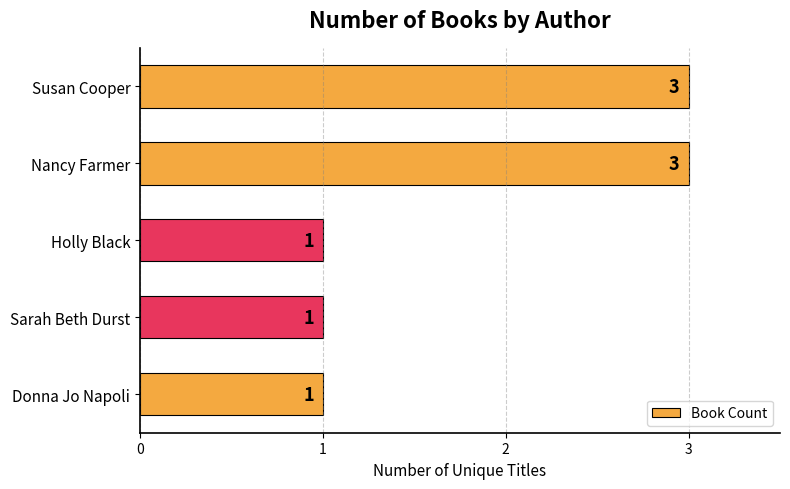

What is the smallest value displayed?

1